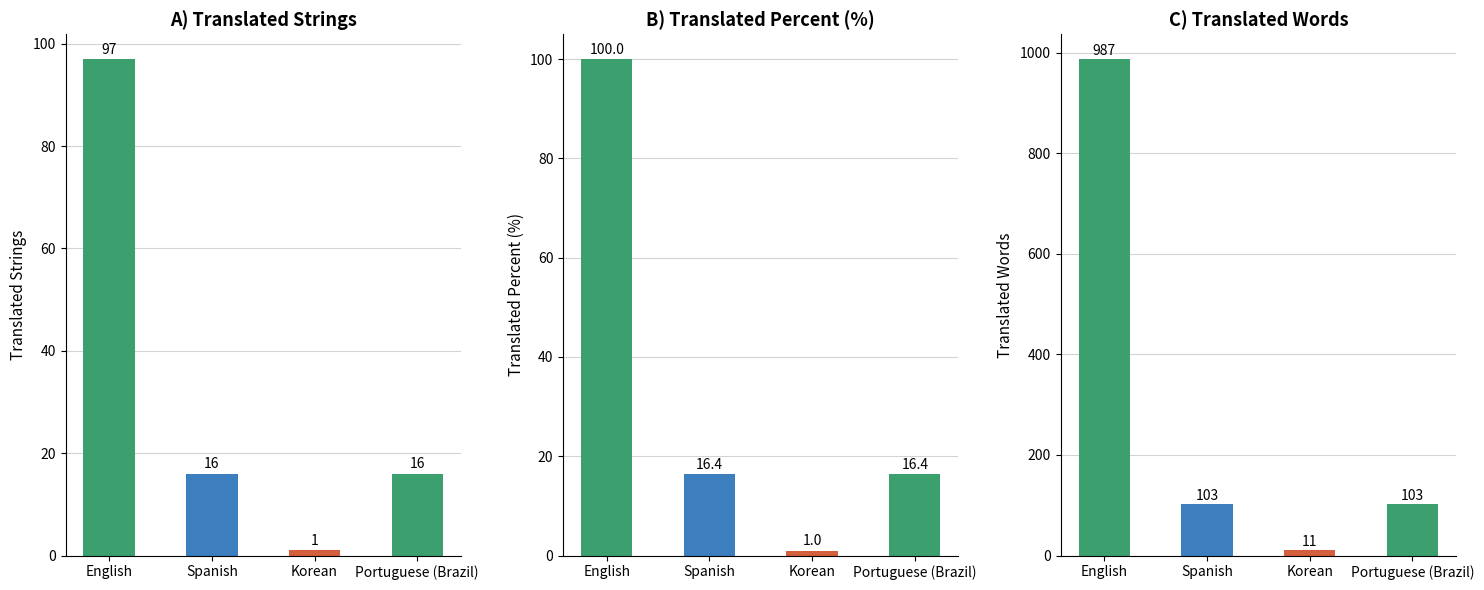

Rank the series by their maximum value, from highest to lowest.

translated_words, translated_percent, translated